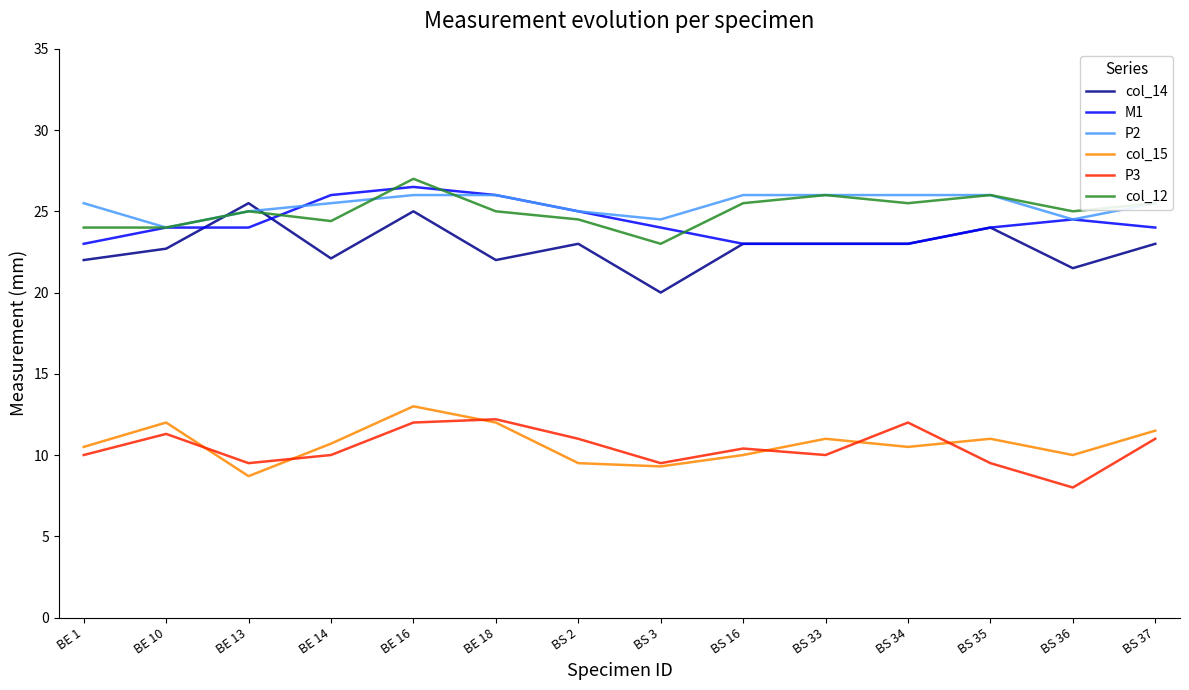

How many lines are shown in the chart?

6